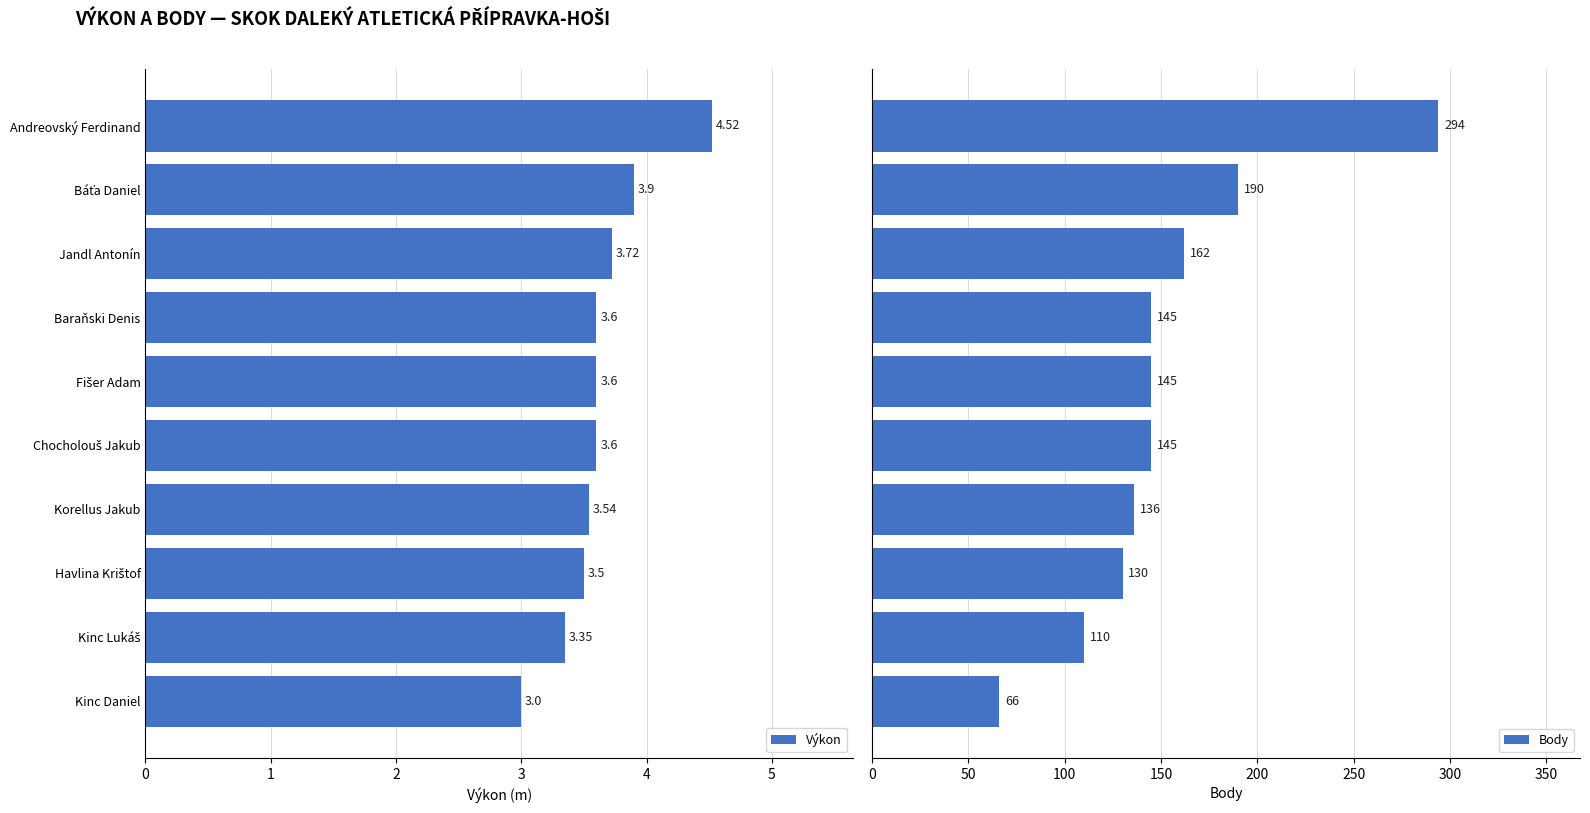

Are the bars horizontal?

Yes